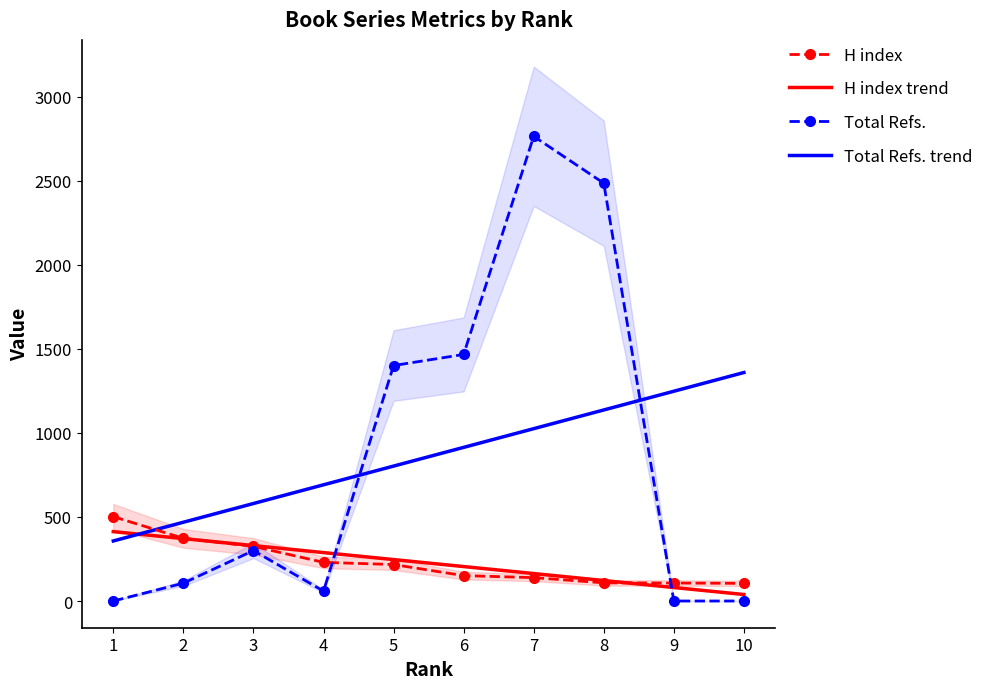

At which category is the sum across all series the highest?

7